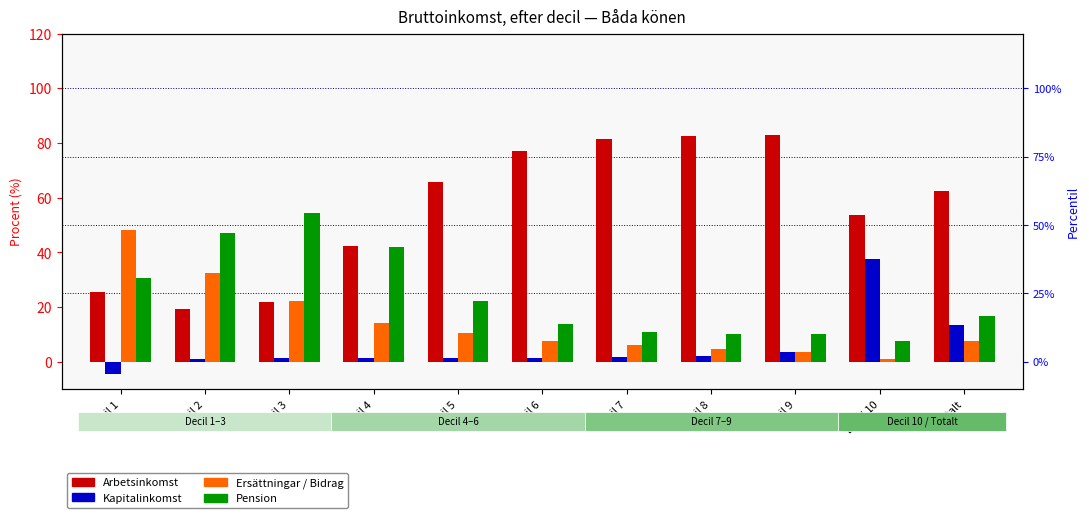

Which series changed the most between Decil 1 and Decil 6?

Arbetsinkomst